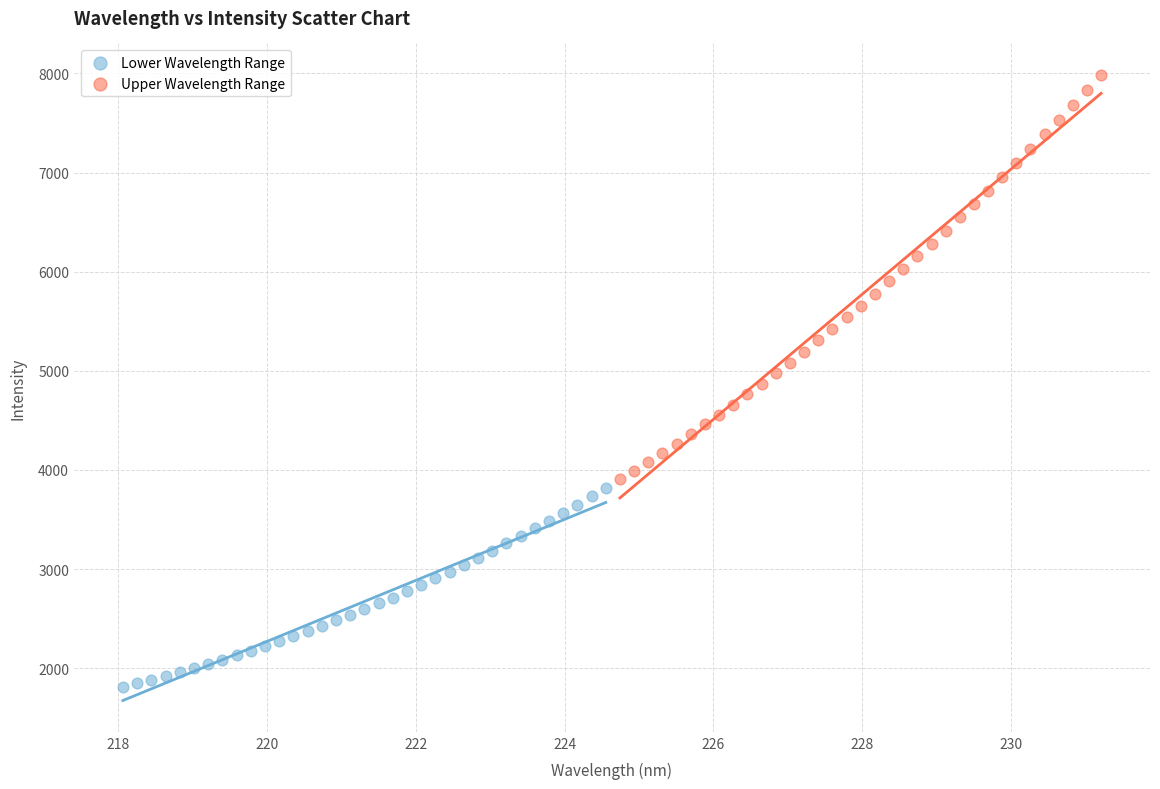

Which series reaches the minimum Y coordinate?

Lower Wavelength Range